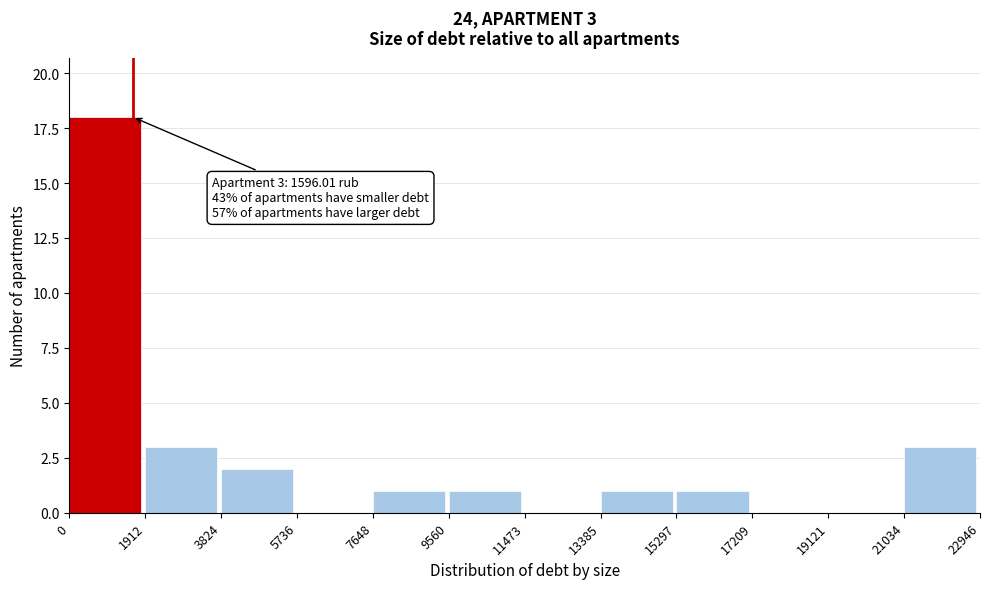

Over which range of the x-axis is the bar tallest?

0 to 1912